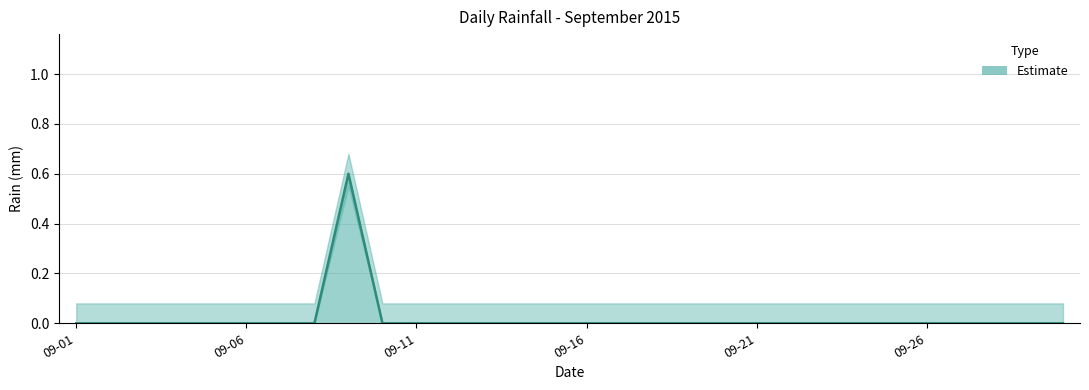

How many positive values are there?

1